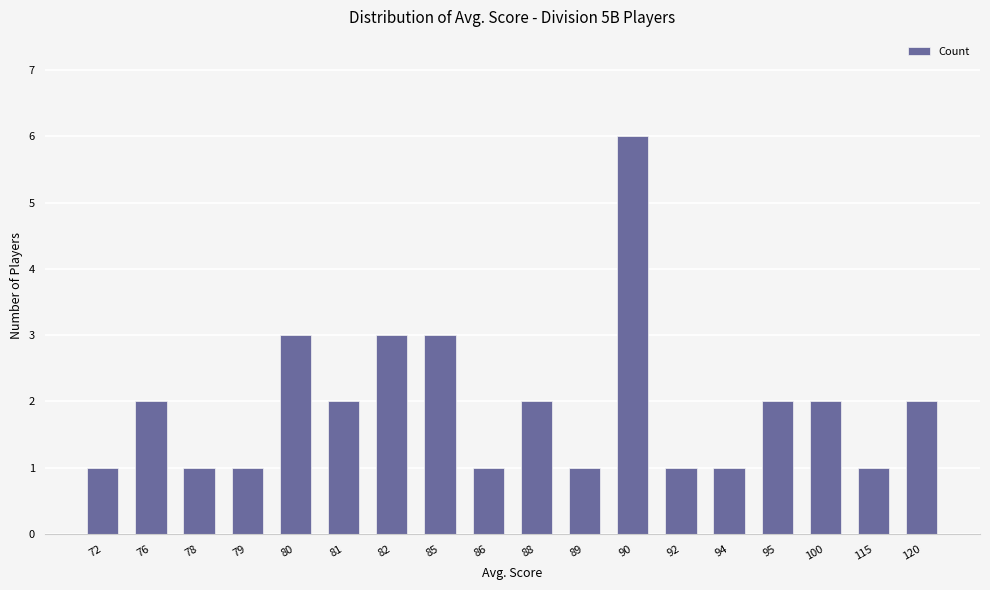

True or false: the data shows 2 at 72.

False